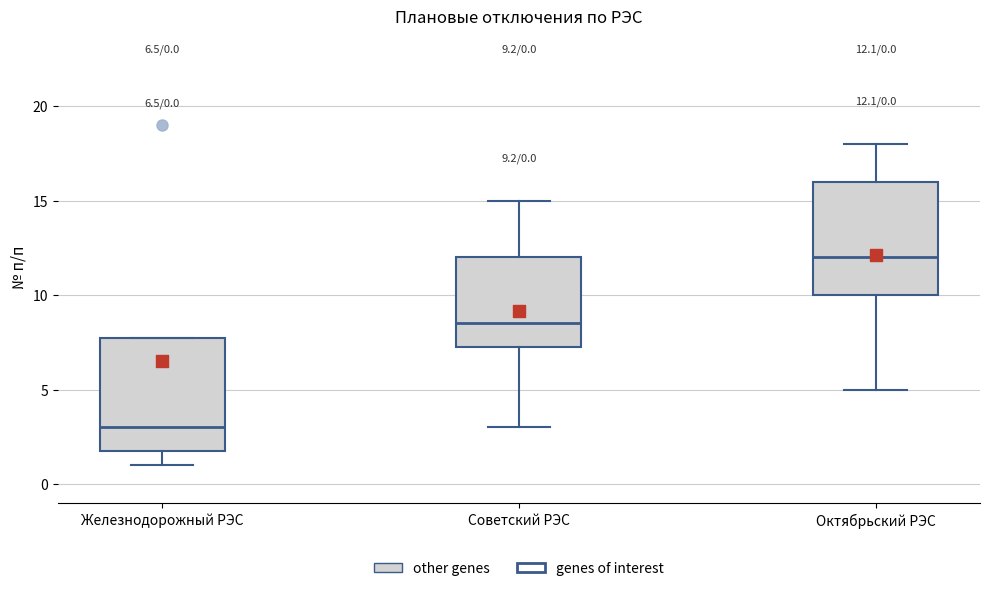

Which box has the highest median line?

Октябрьский РЭС